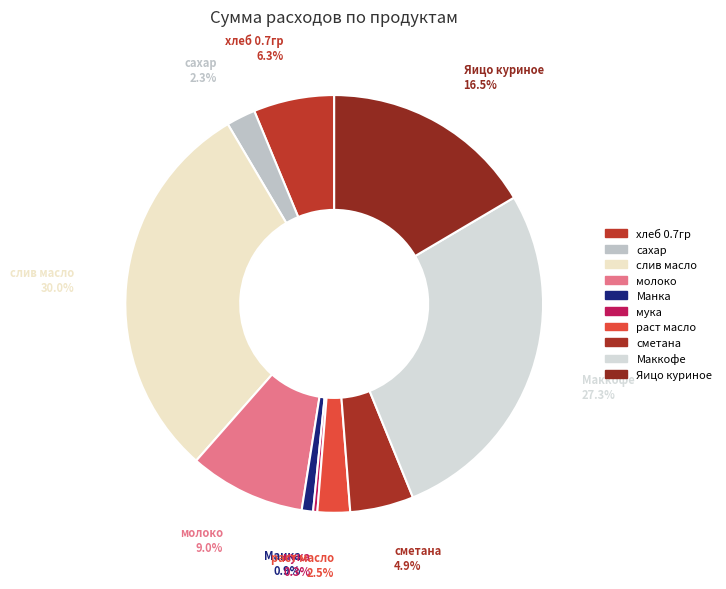

Which has a higher value, раст масло or мука?

раст масло